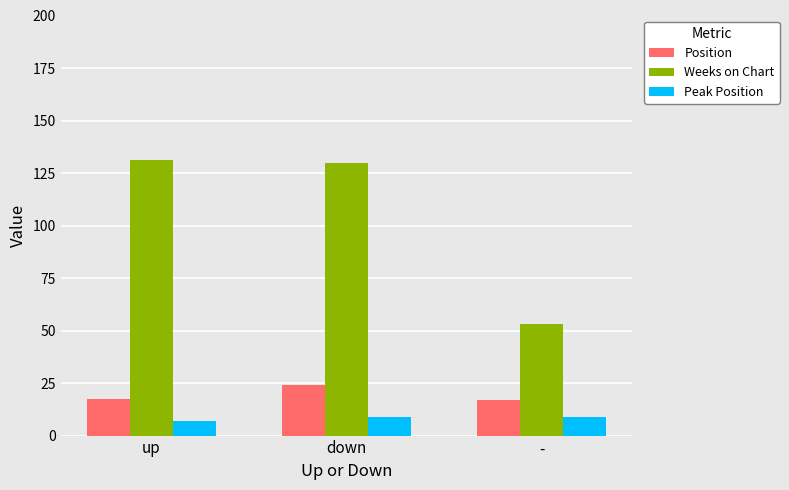

Is the value of Peak Position at - greater than the value of Position at -?

No